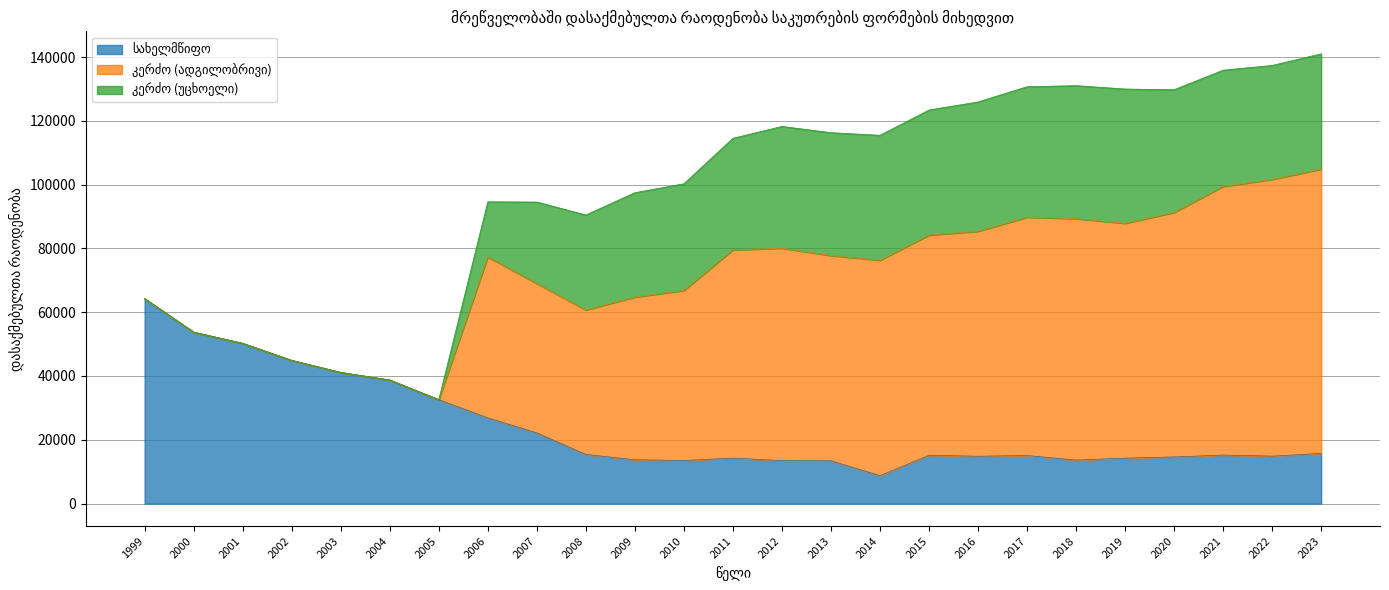

Which series has the largest total across all categories?

კერძო (ადგილობრივი)